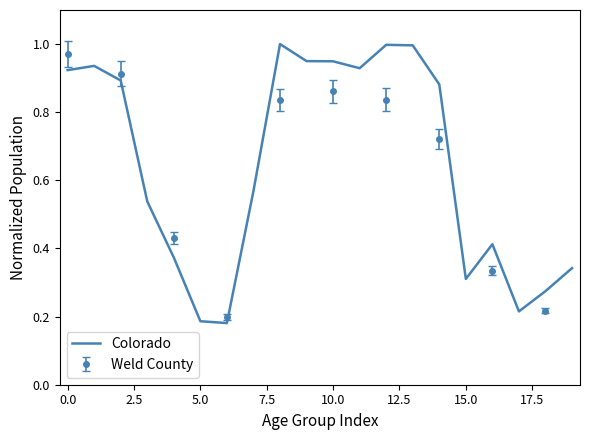

What is the sum of the values at 5.0 and 7.5?

0.9